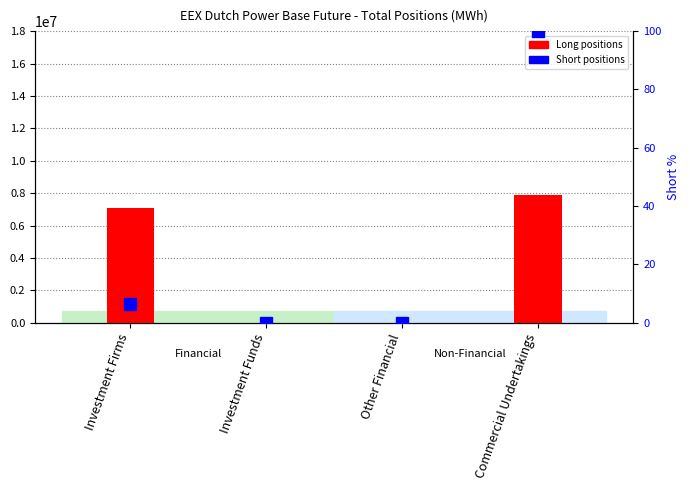

What is the average value?

3739472